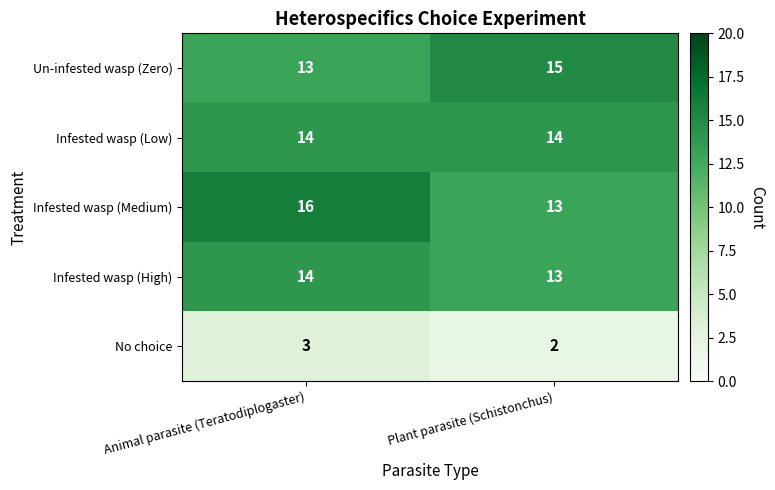

What is the sum of the Infested wasp (Medium) values at Animal parasite (Teratodiplogaster) and Plant parasite (Schistonchus)?

29